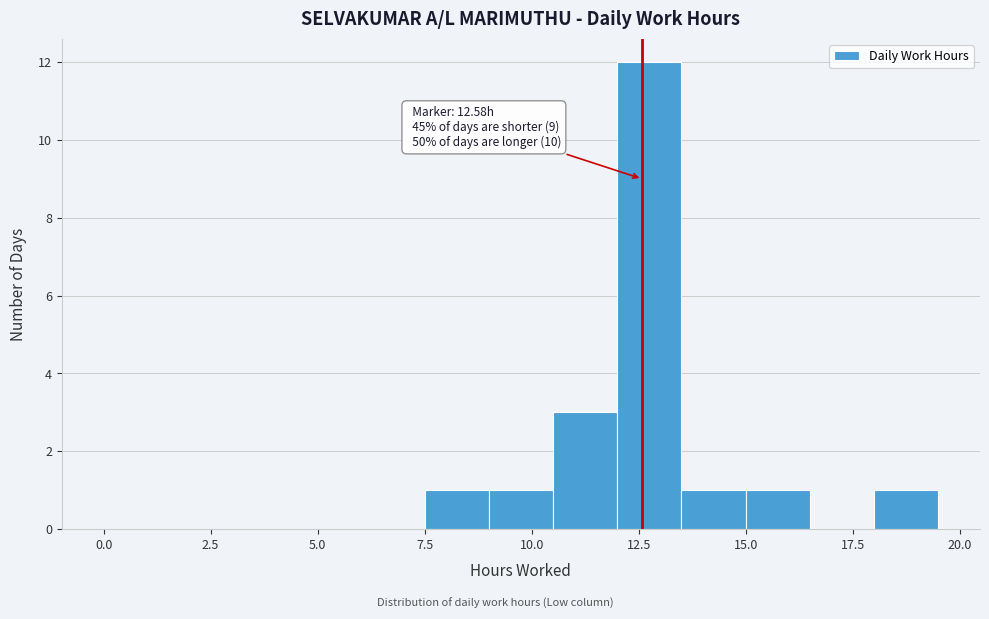

Around what value on the x-axis is the tallest bar? Give the approximate position of its centre, as read against the axis.

13.0